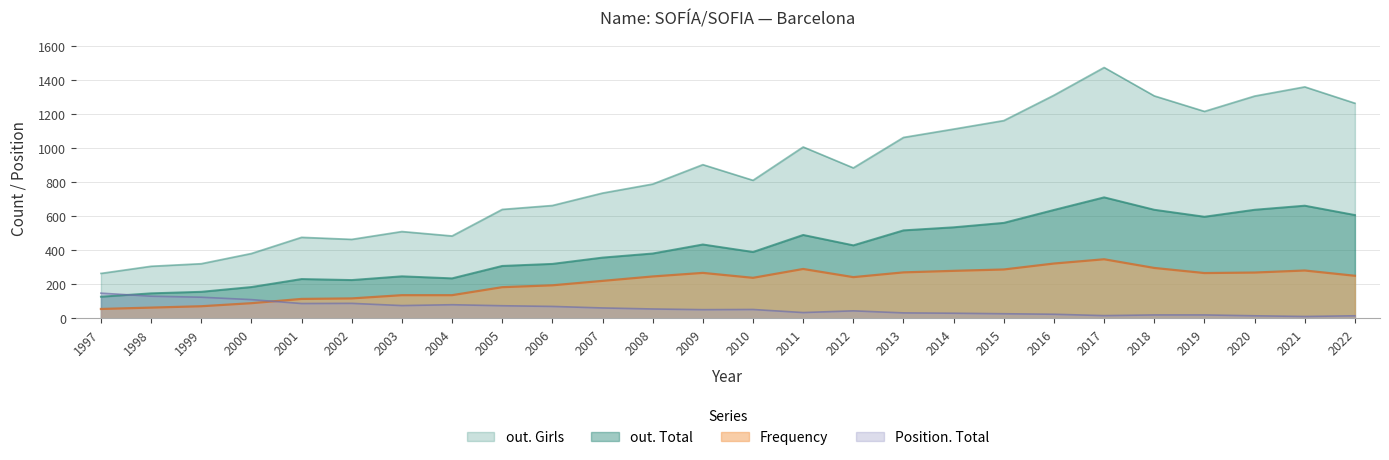

How many interior local peaks does the Position. Total series have?

4